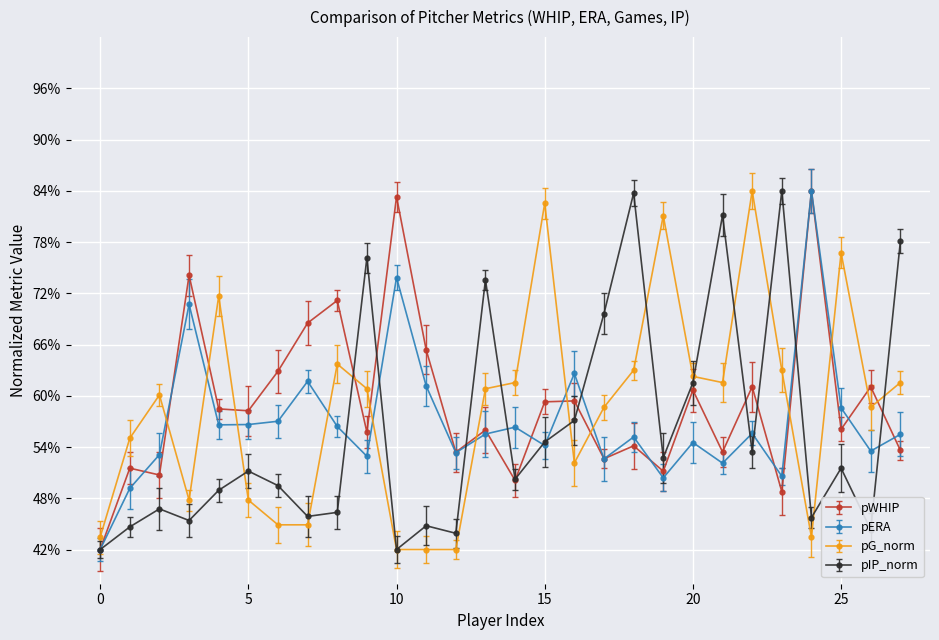

What is the difference between the maximum and minimum values in the pWHIP series?

0.4